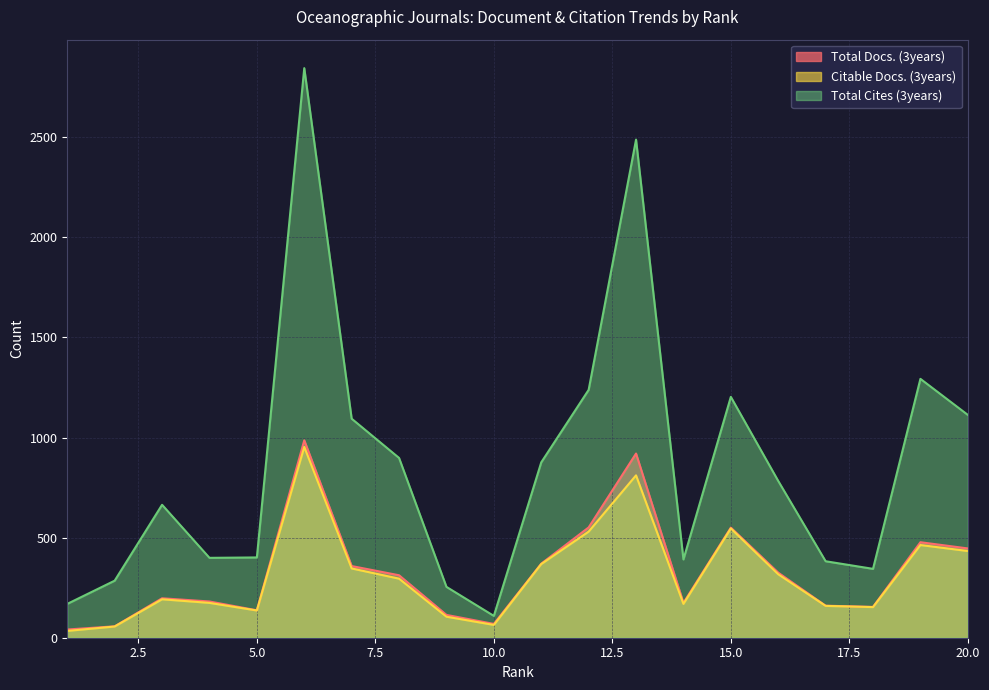

Is it true that Citable Docs. (3years) equals 433 at 20.0?

True